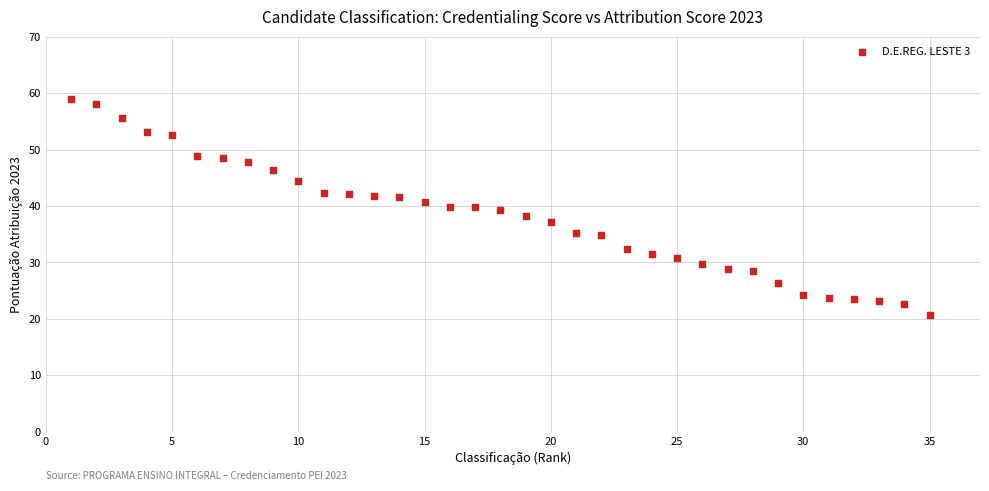

What is the range of Y values (max minus min)?

38.2